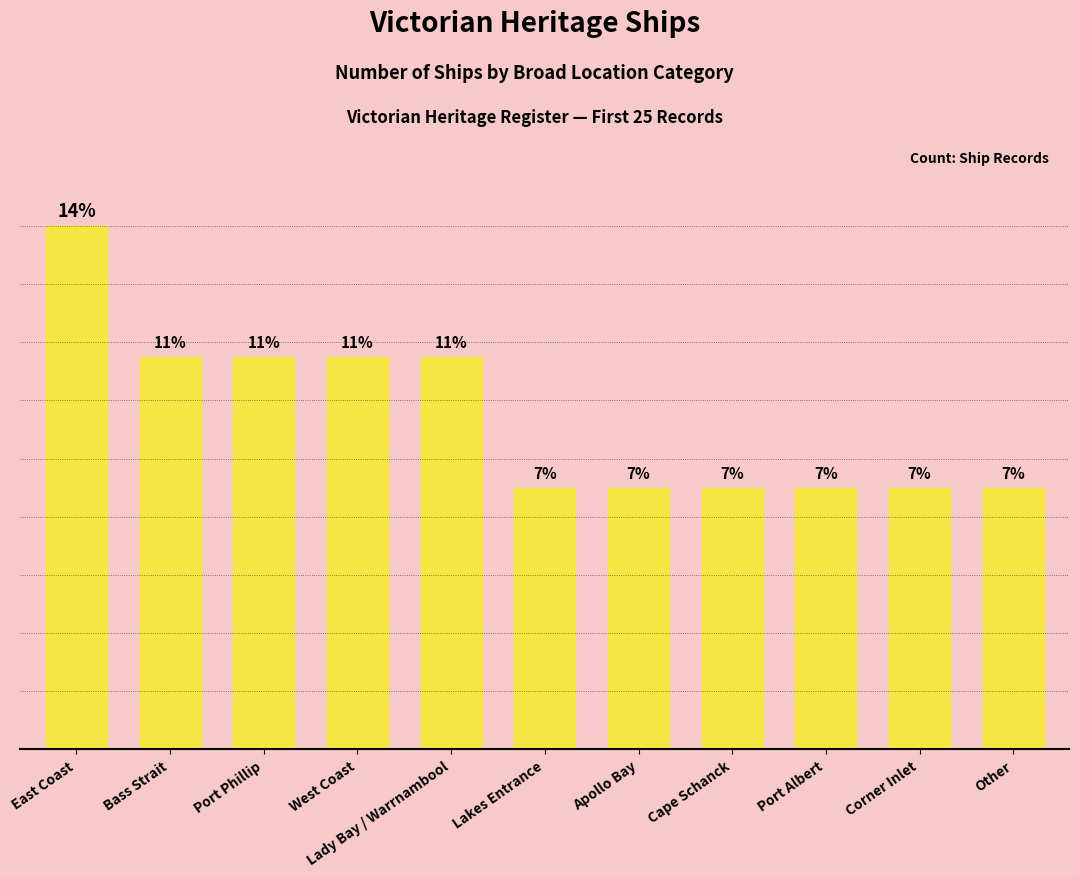

What position from the left is Apollo Bay?

7